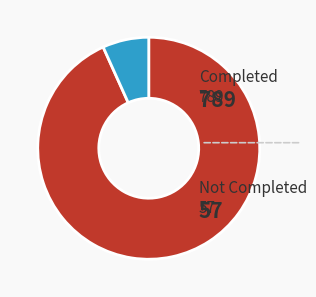

Do Completed and Not Completed together represent more than half of the pie?

Yes